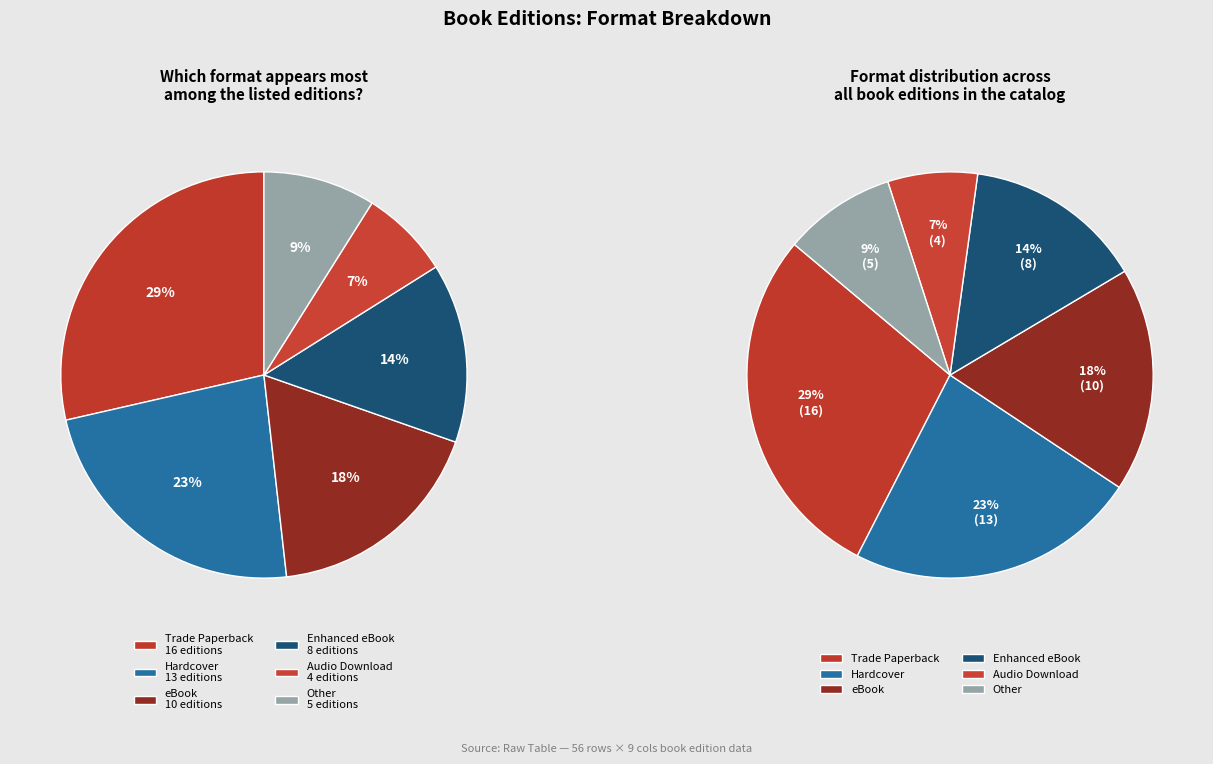

The eBook slice represents 18% of the pie. True or false?

True